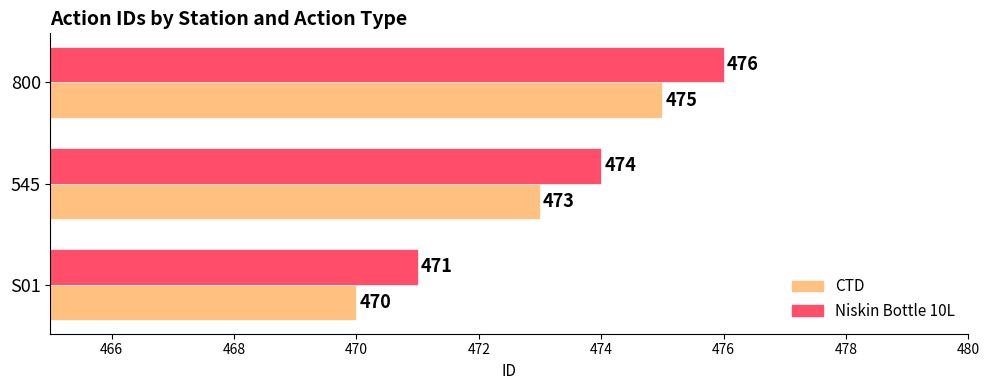

At which label is Niskin Bottle 10L closest to 473?

545